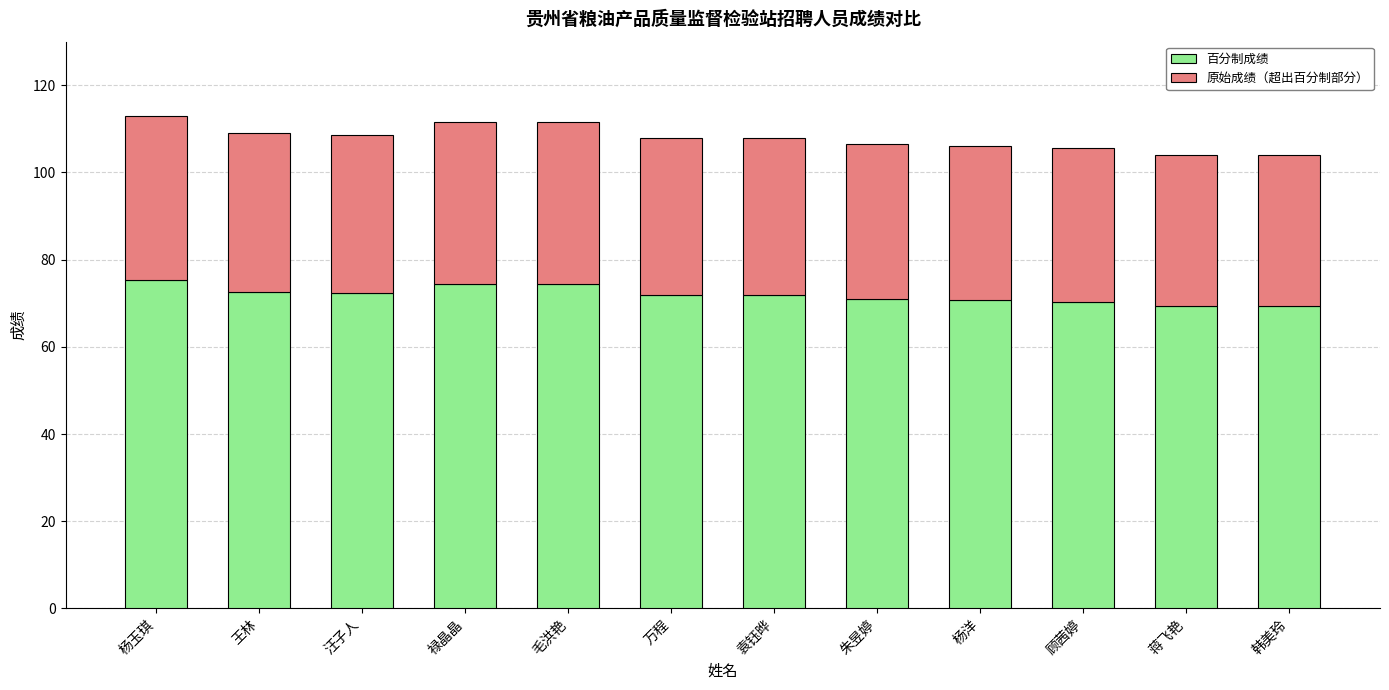

What is the value of the 百分制成绩 bar at the 3rd from the left?

72.3